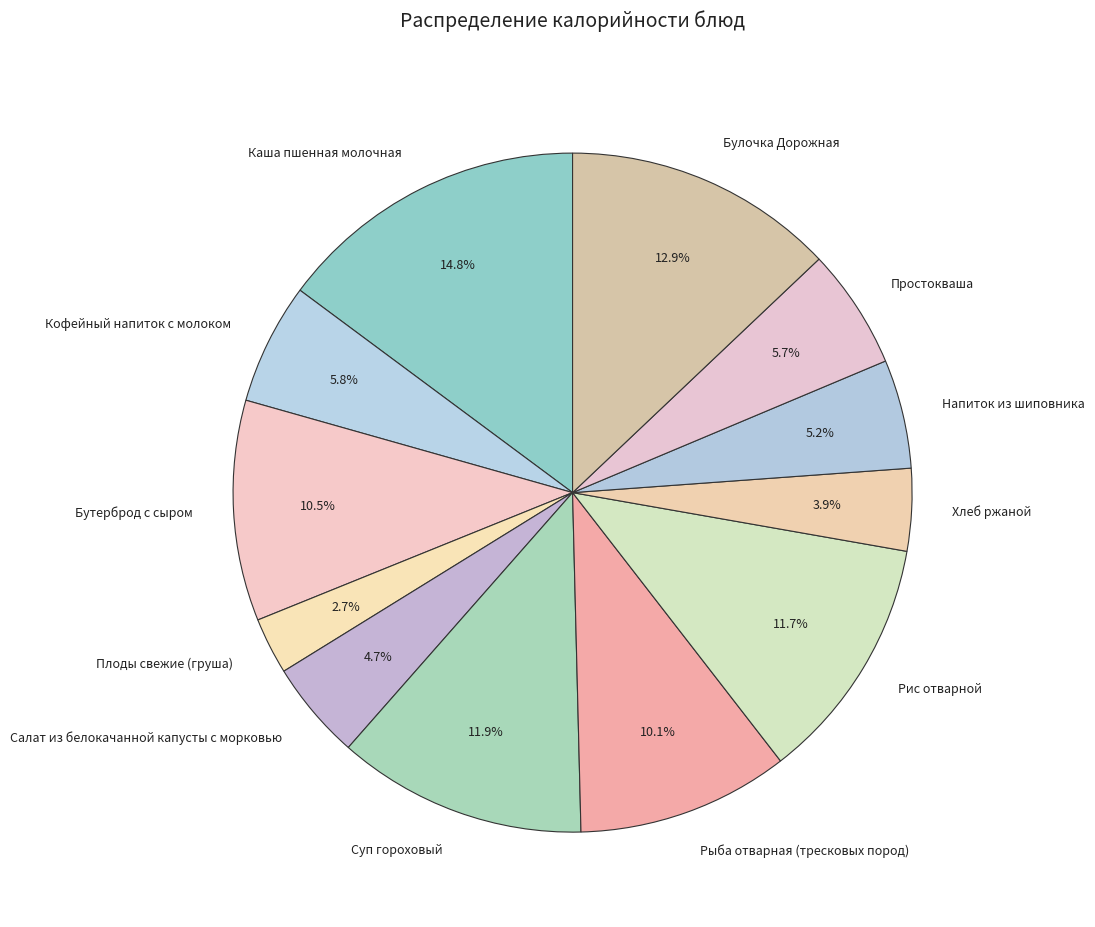

Does any single category account for the majority?

No